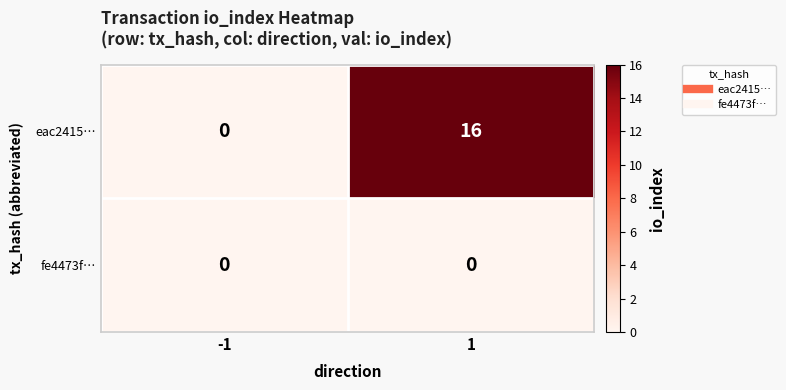

Reading right to left, what are all the values shown in this chart?

eac2415…: 16	0
fe4473f…: 0	0